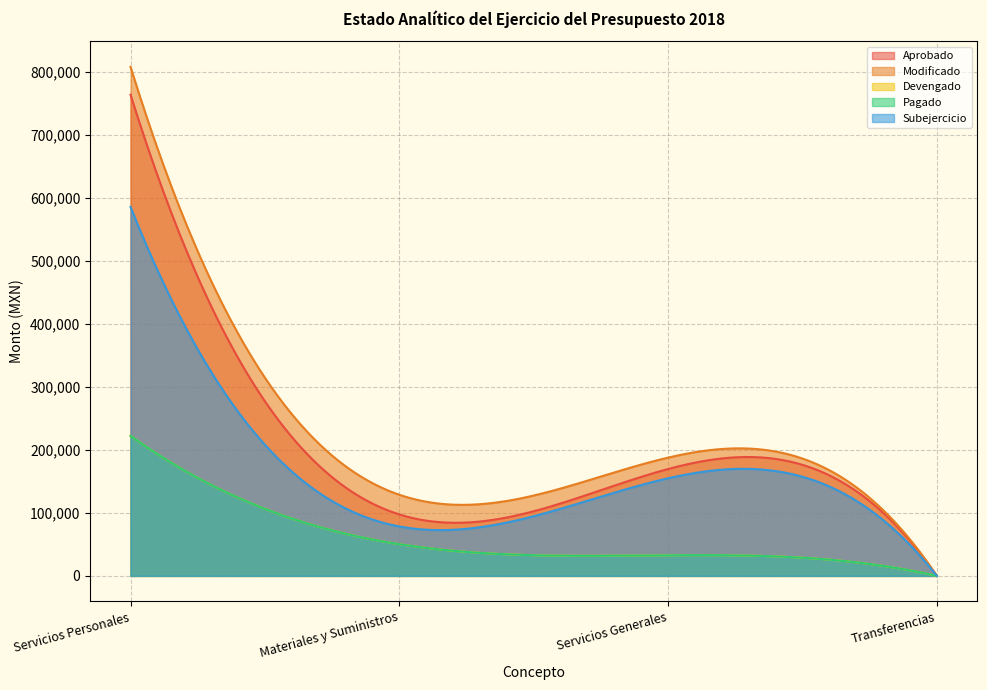

What are all the series names shown in the legend?

Aprobado, Modificado, Devengado, Pagado, Subejercicio